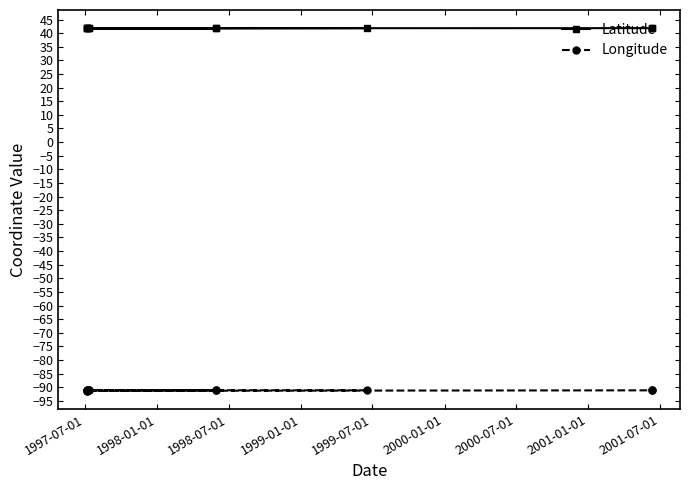

What is the maximum value shown in the chart?

41.8